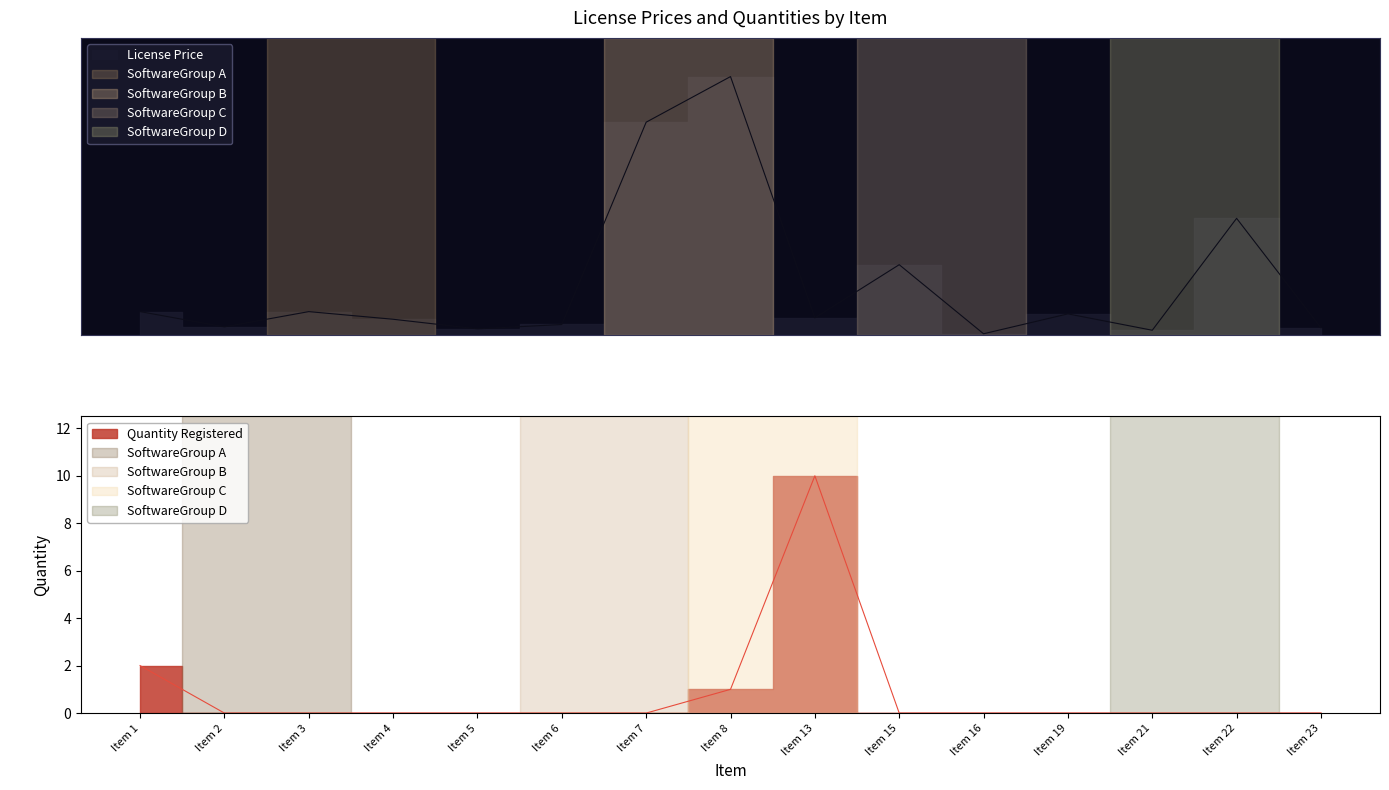

True or false: Qtde Registrada has more than 0 points higher than both neighbors.

True